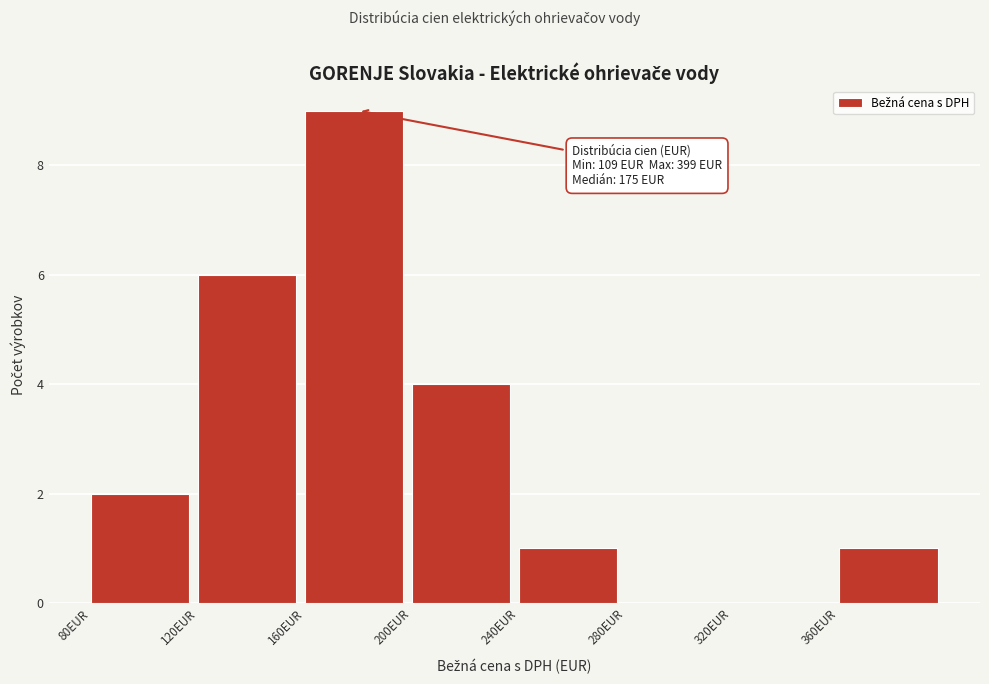

Over which range of the x-axis is the bar tallest?

160 to 200